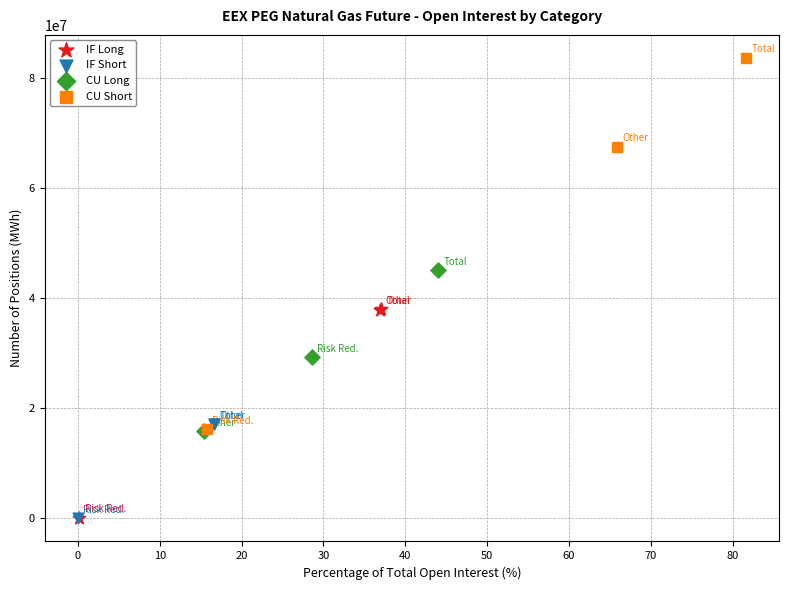

Which series reaches the maximum Y coordinate?

CU Short